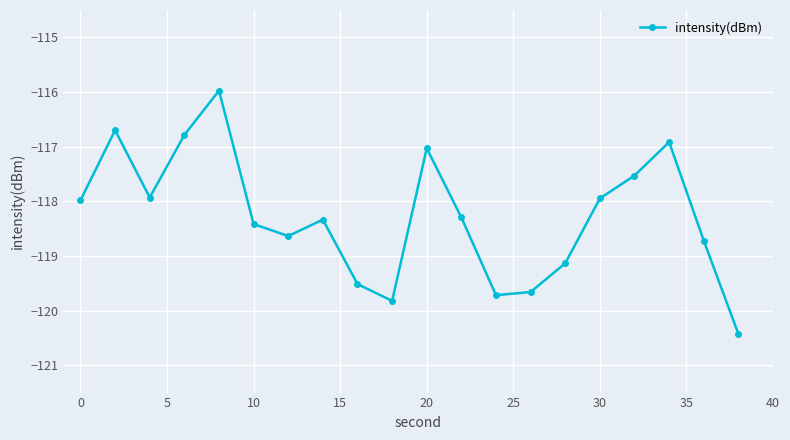

What is the difference between the maximum and minimum values?

4.5